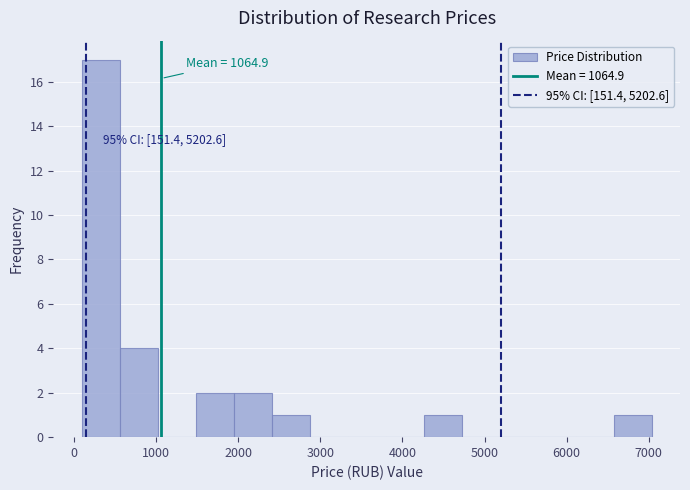

Over which range of the x-axis is the bar tallest?

100 to 600